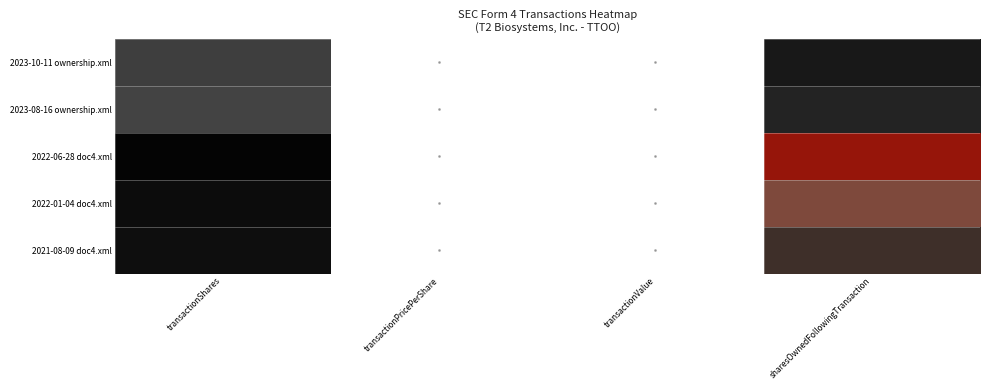

Is the value of 2022-01-04 doc4.xml at transactionShares greater than the value of 2023-10-11 ownership.xml at transactionShares?

No